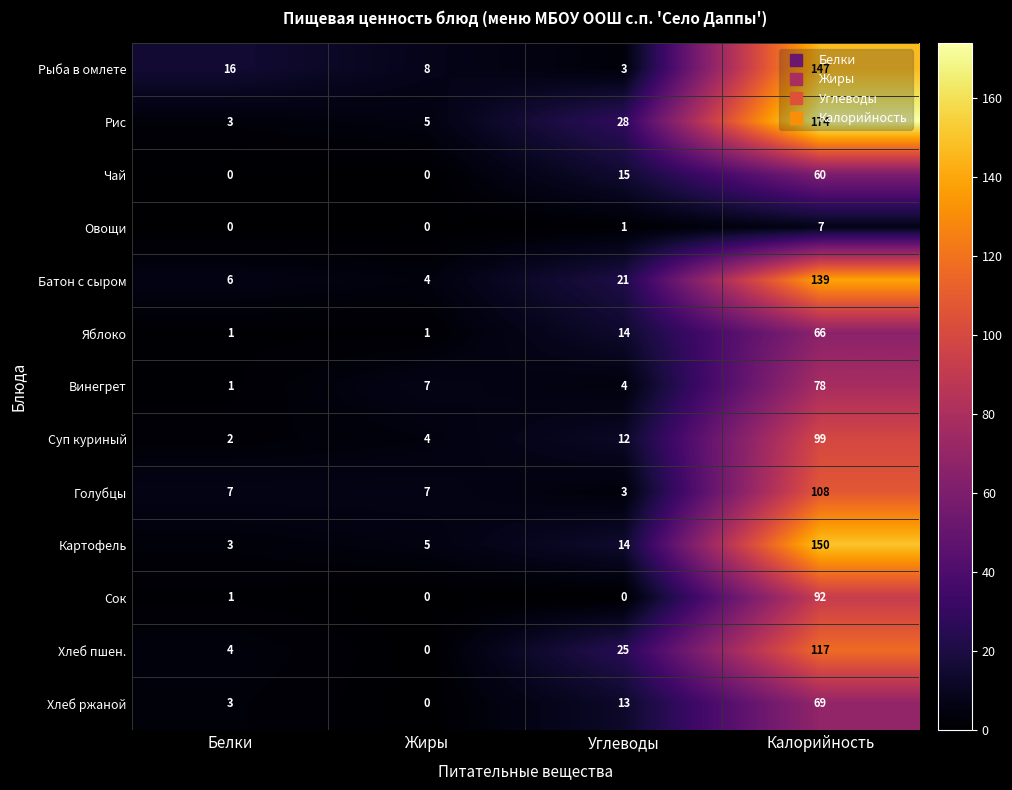

Which series changed the most between Жиры and Углеводы?

Хлеб пшен.